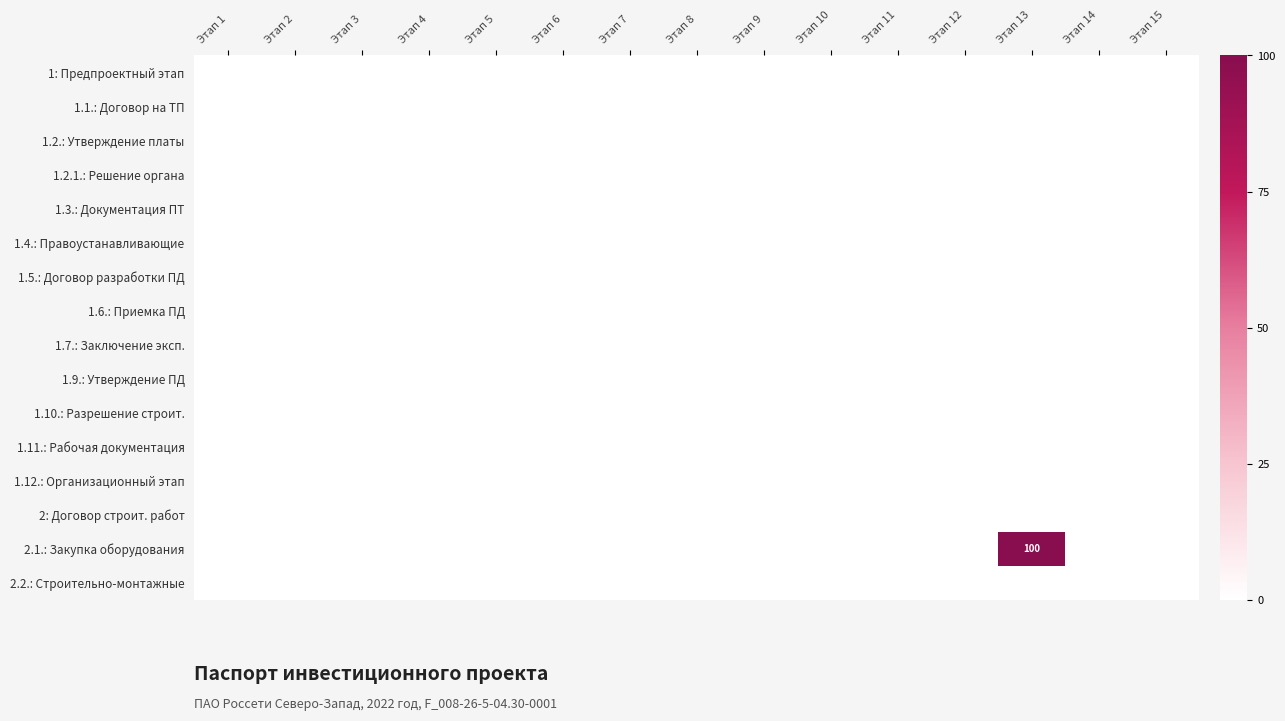

List the labels in order of 1.10.: Разрешение строит. value, smallest first.

Этап 1, Этап 2, Этап 3, Этап 4, Этап 5, Этап 6, Этап 7, Этап 8, Этап 9, Этап 10, Этап 11, Этап 12, Этап 13, Этап 14, Этап 15